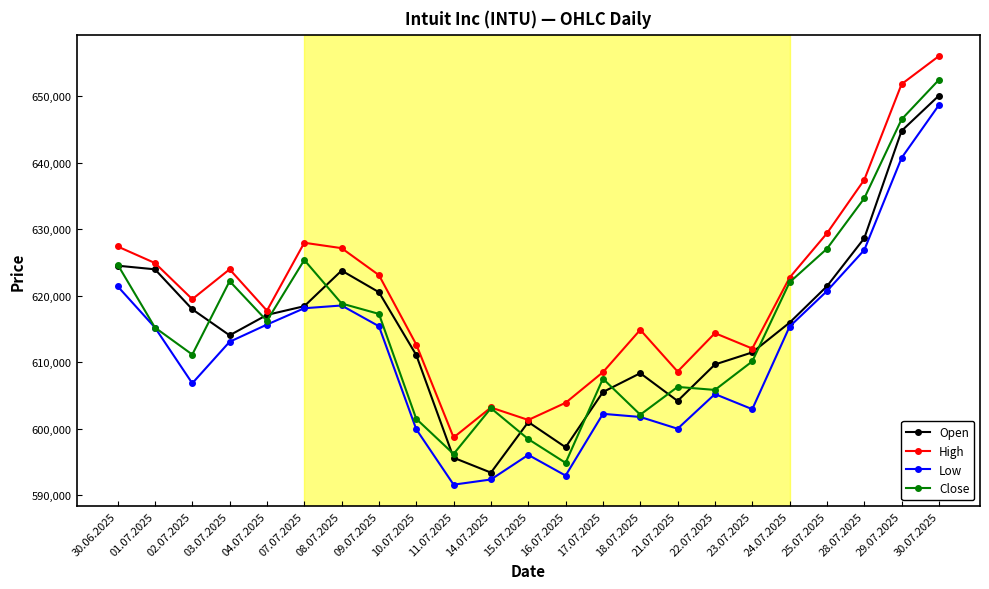

What is the difference between the maximum and minimum values in the Close series?

57558